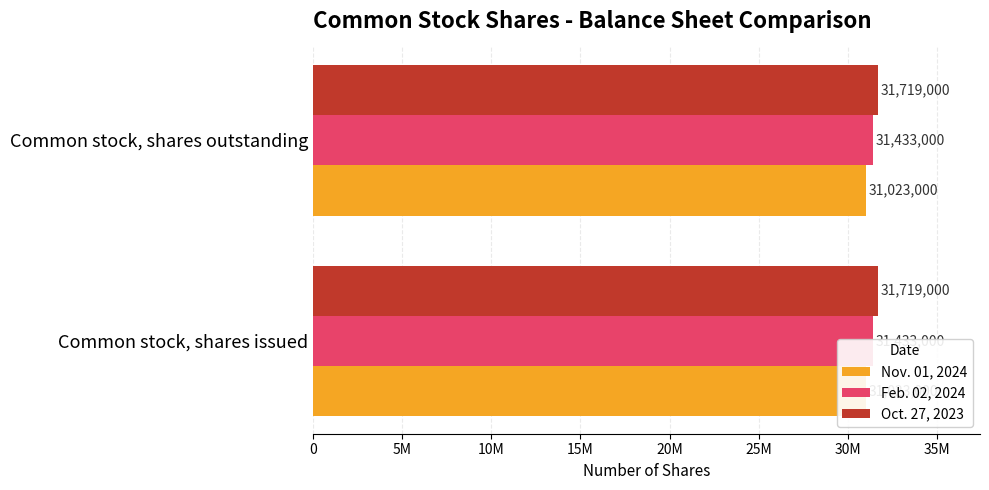

Are the bars horizontal?

Yes